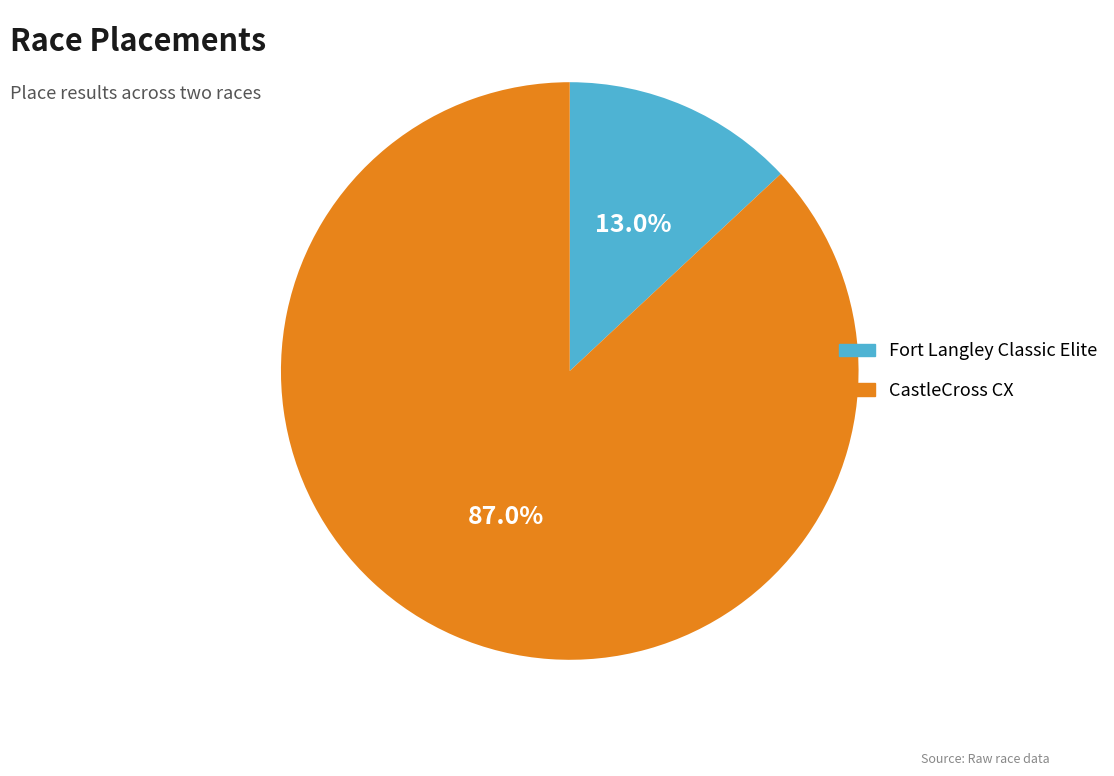

Is it true that CastleCross CX is 87% of the pie?

True